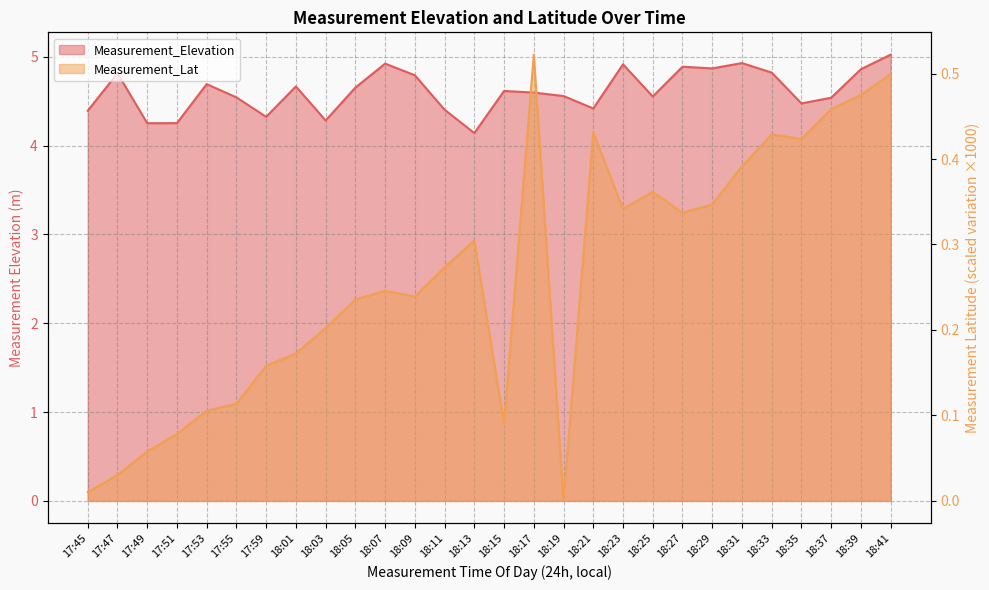

What is the sum of all Measurement_Elevation values?

129.2